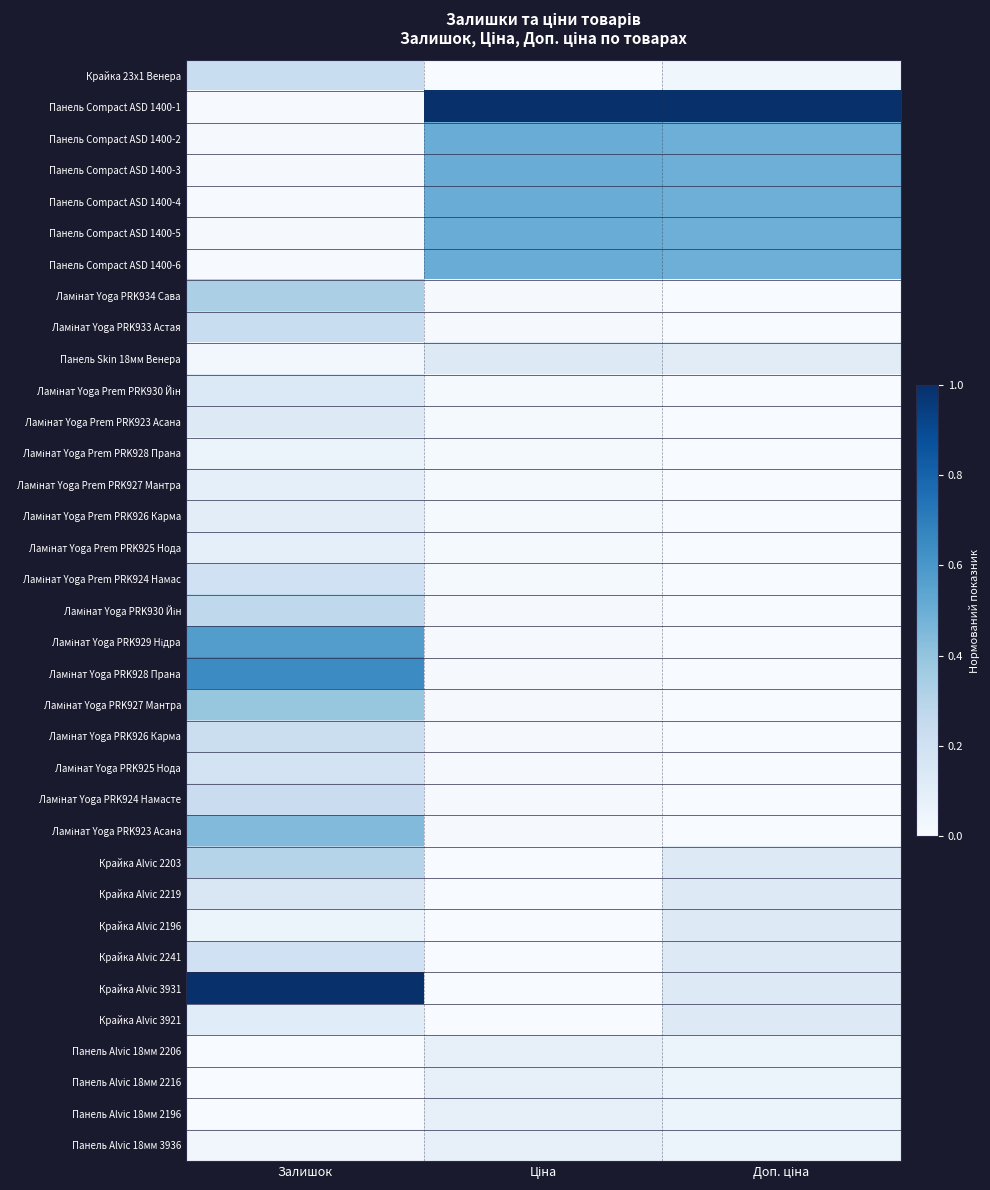

What is the spread (max minus min) of values at Ціна?

1.0